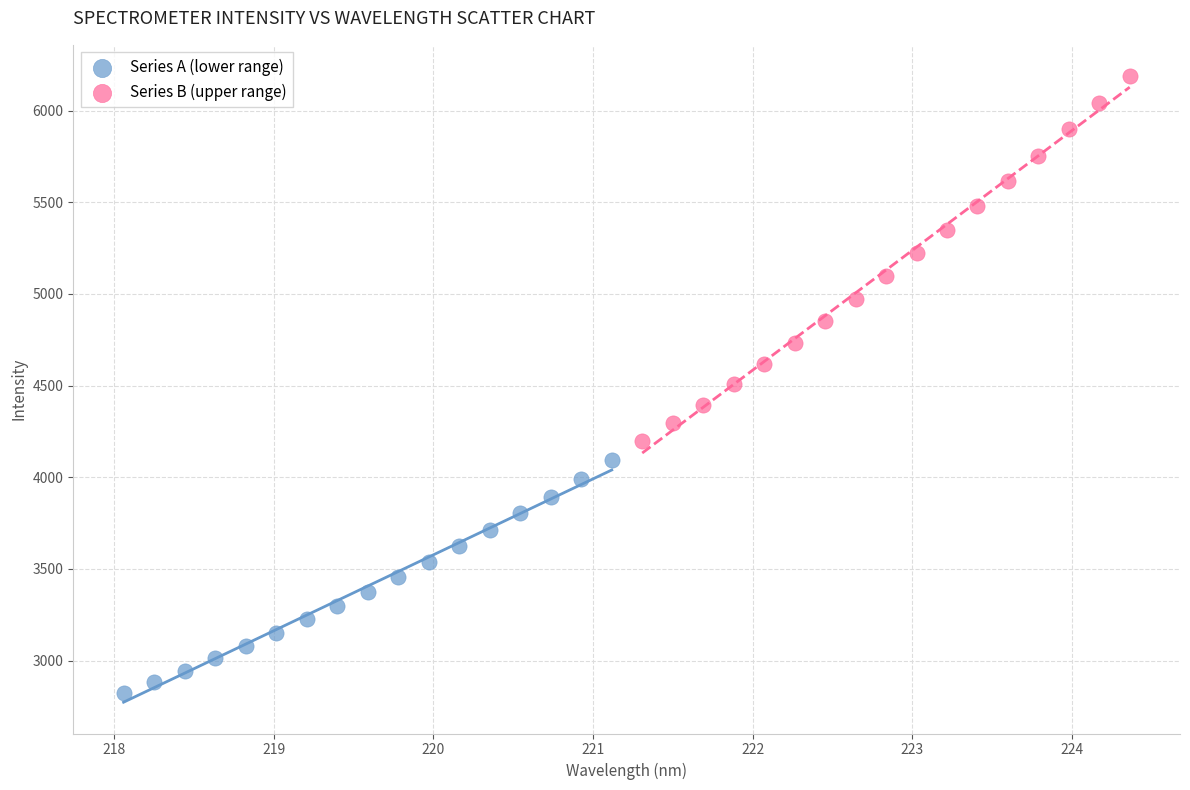

Which series has the widest spread of Y values?

Series B (upper range)